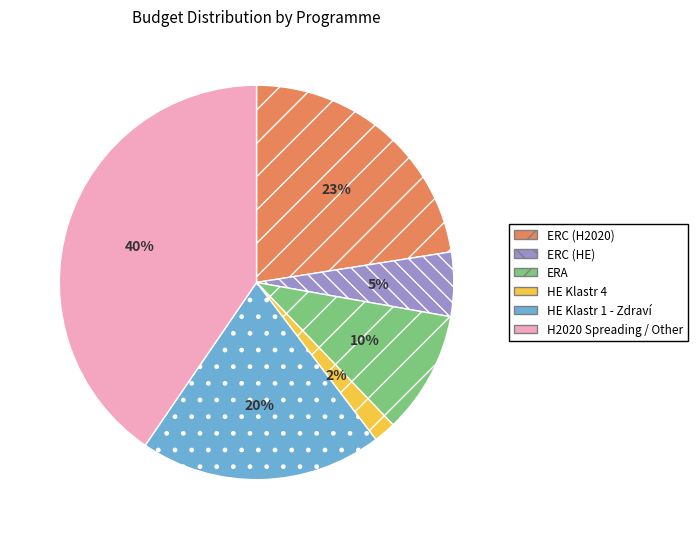

Approximately how many times larger is the value at ERC (H2020) compared to H2020 Spreading / Other?

0.6